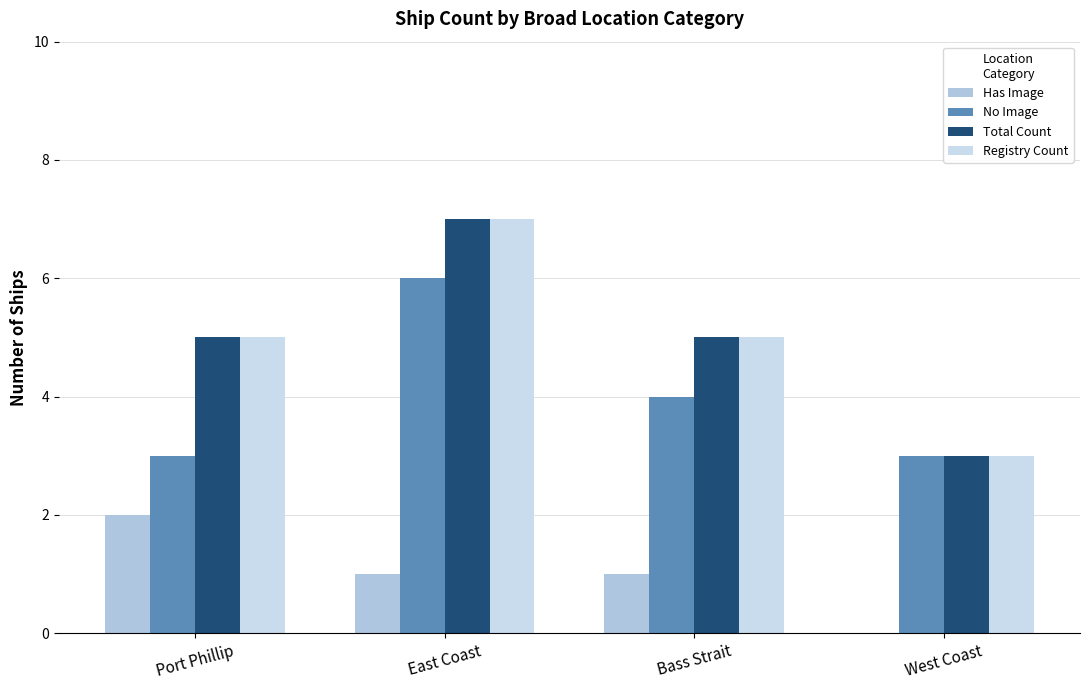

The Total Count series shows 1 at Bass Strait. True or false?

False